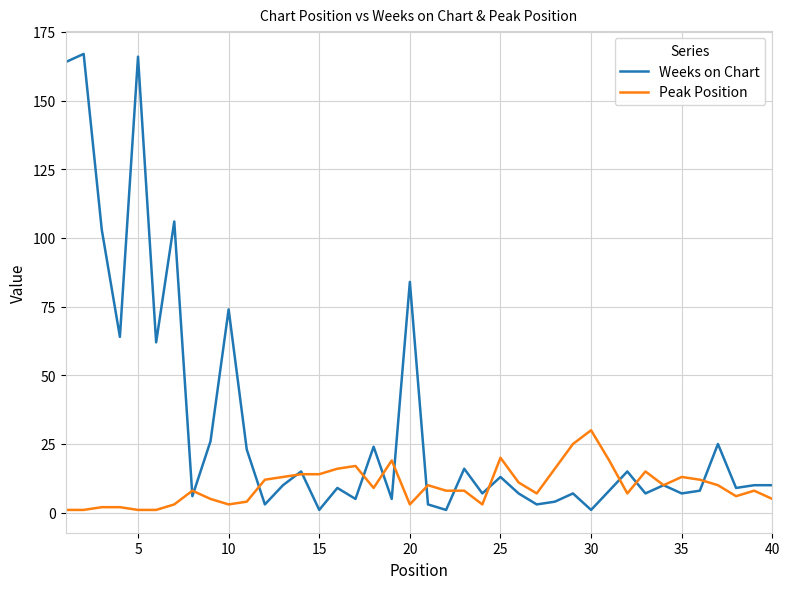

After their last crossing, which series has the higher values: Peak Position or Weeks on Chart?

Weeks on Chart